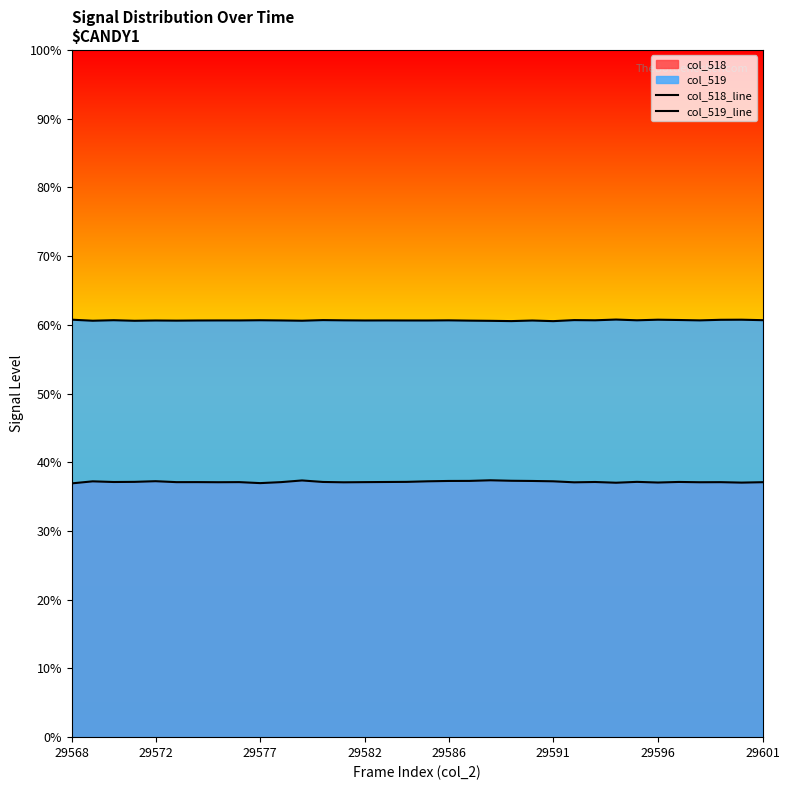

Reading left to right, list all the values displayed in this chart.

col_518_line: 24201	24396	24332	24346	24409	24319	24322	24311	24321	24226	24321	24480	24336	24304	24320	24333	24345	24399	24432	24437	24496	24449	24431	24399	24302	24333	24263	24345	24282	24337	24309	24317	24274	24314
col_519_line: 39810	39711	39760	39707	39734	39720	39734	39739	39738	39757	39738	39712	39771	39748	39735	39739	39735	39734	39748	39721	39702	39676	39732	39672	39771	39753	39823	39753	39809	39781	39745	39800	39809	39764